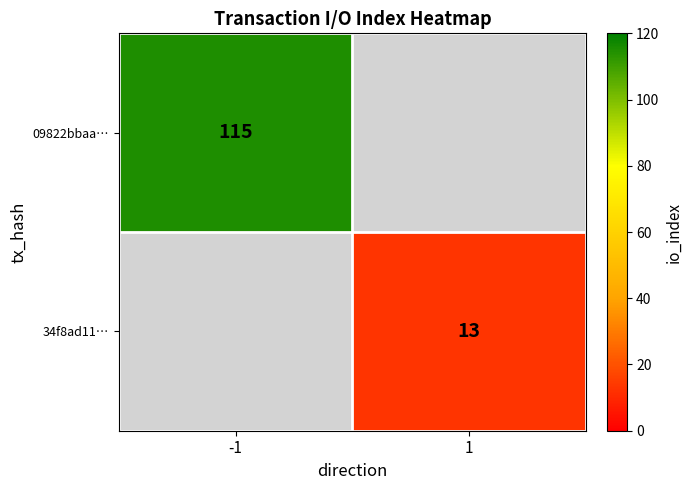

The 09822bbaa… series shows 115 at -1. True or false?

True